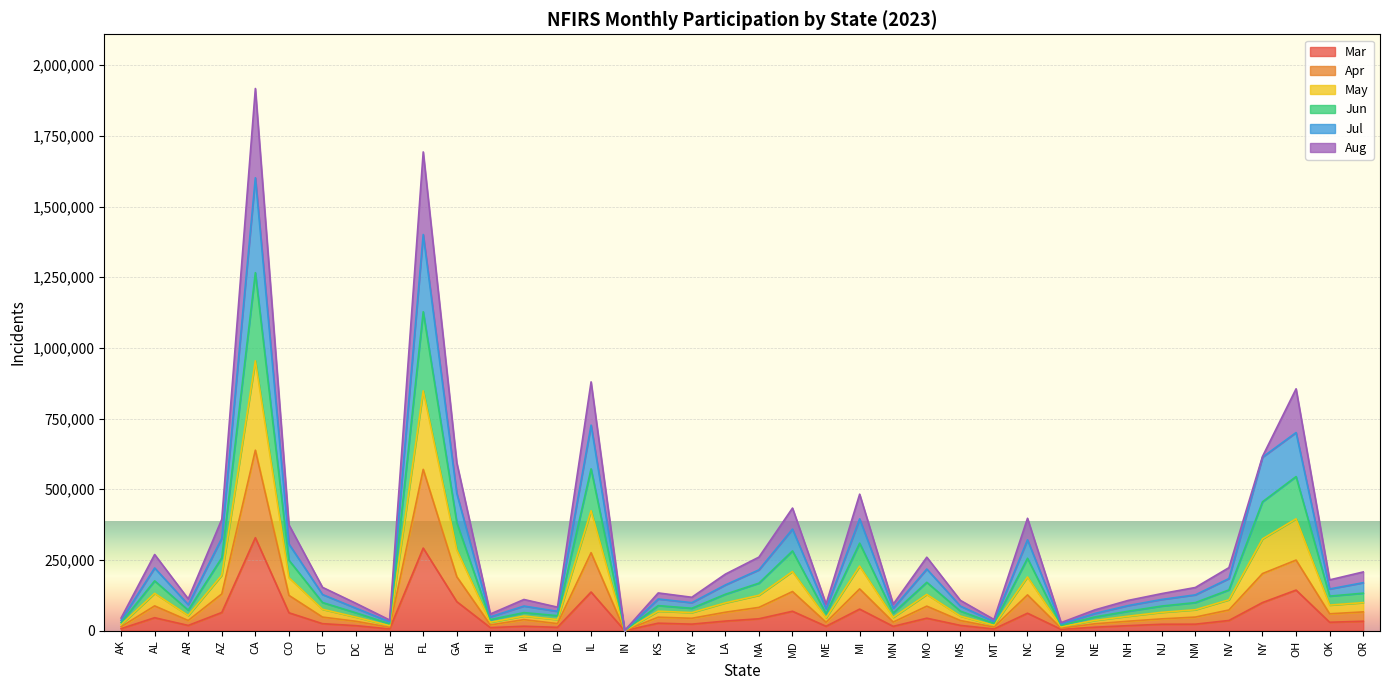

In Jul, how many points are higher than both neighbors (excluding endpoints)?

11